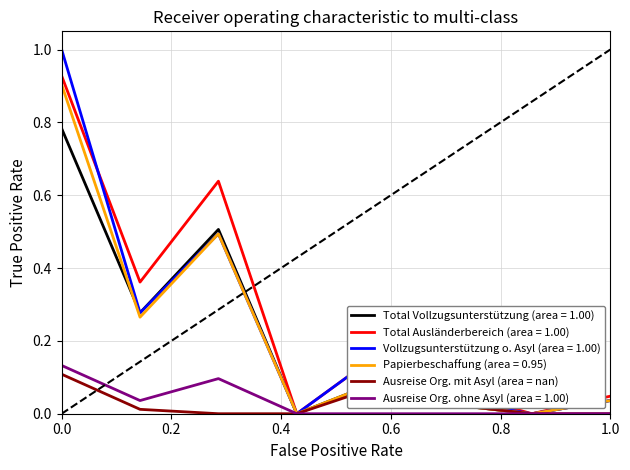

Which series has the largest range (max minus min)?

Vollzugsunterstützung o. Asyl (area = 1.00)